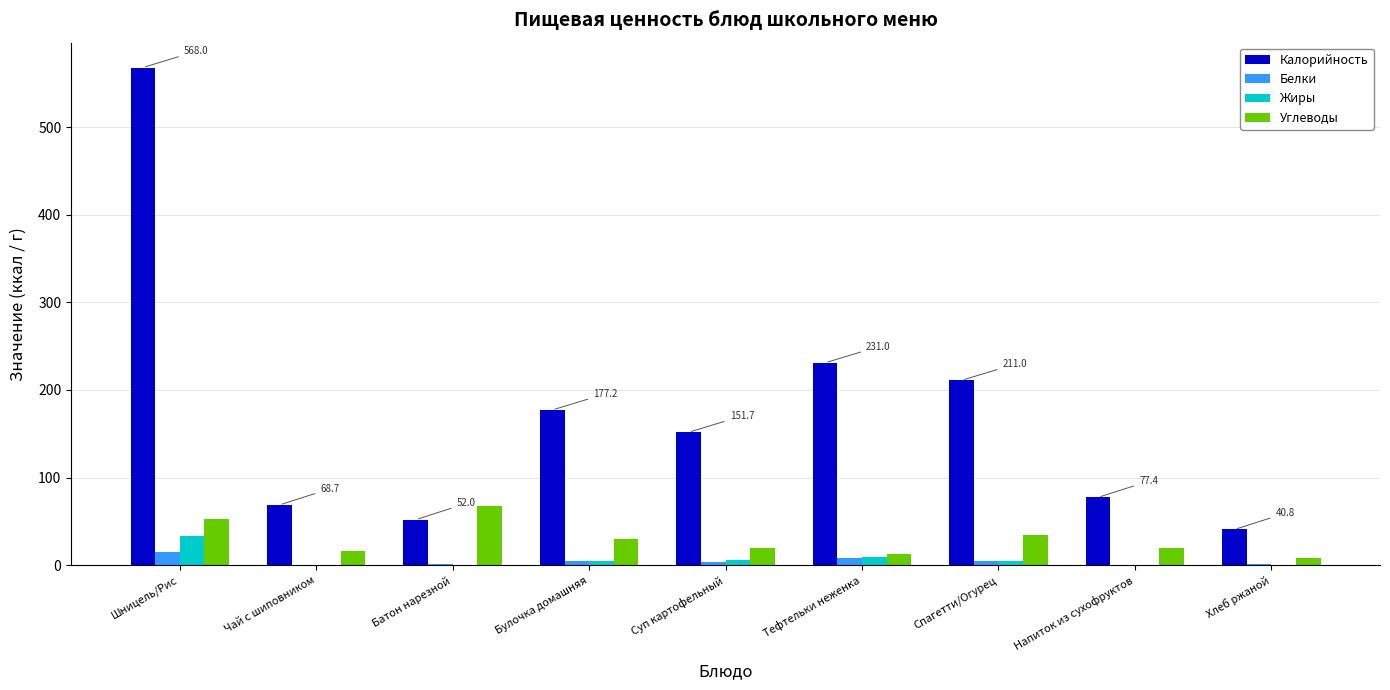

Where does the Жиры series first go above 4?

Шницель/Рис